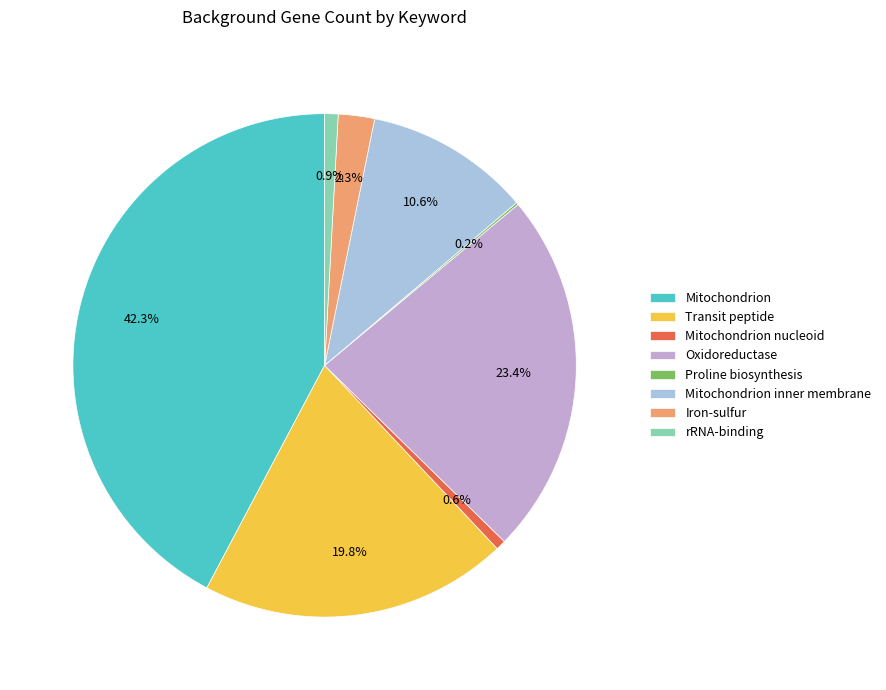

True or false: Oxidoreductase accounts for 23% of the total.

True